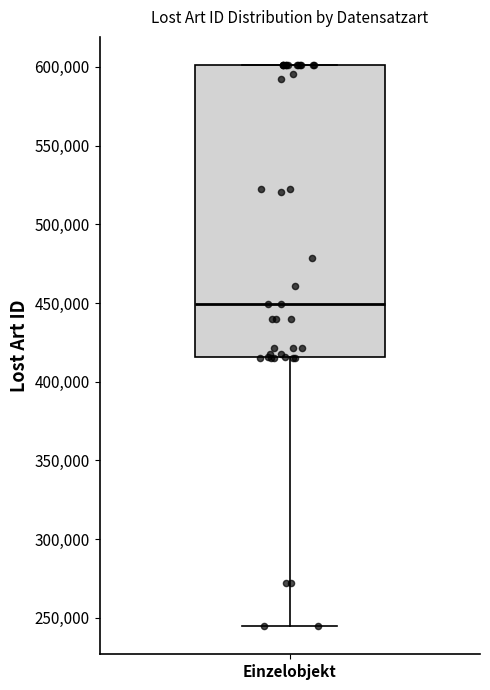

Where does the lower whisker of the box for Einzelobjekt end on the y-axis? The values are not printed on the chart, so give them approximately, as read against the axis.

245000